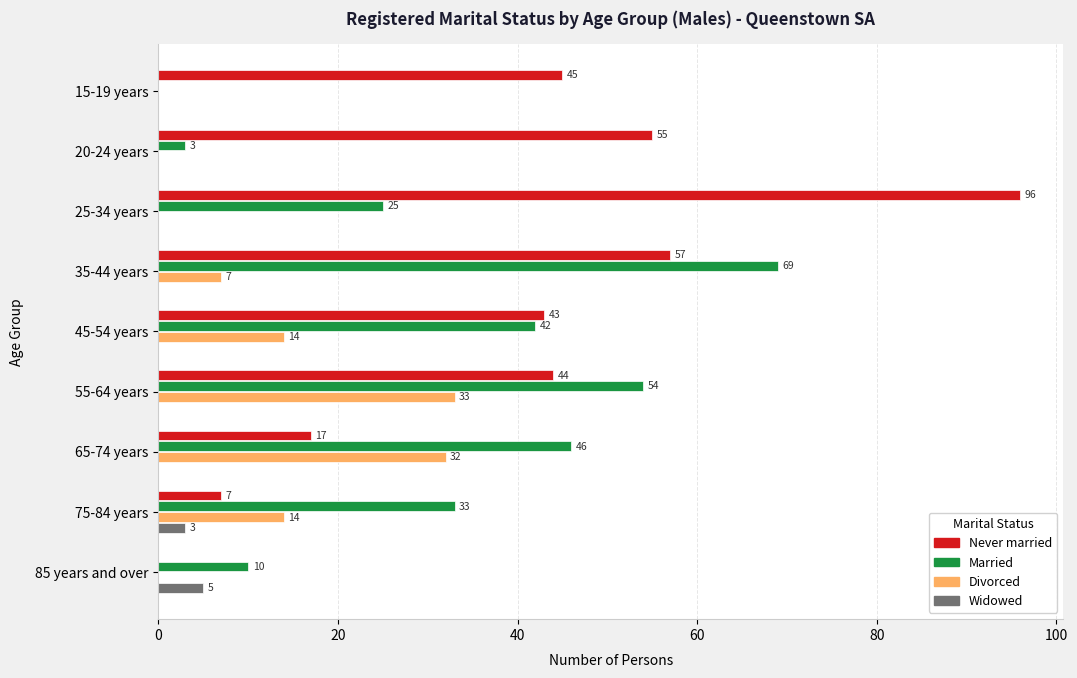

Read the Divorced value at 35-44 years.

7